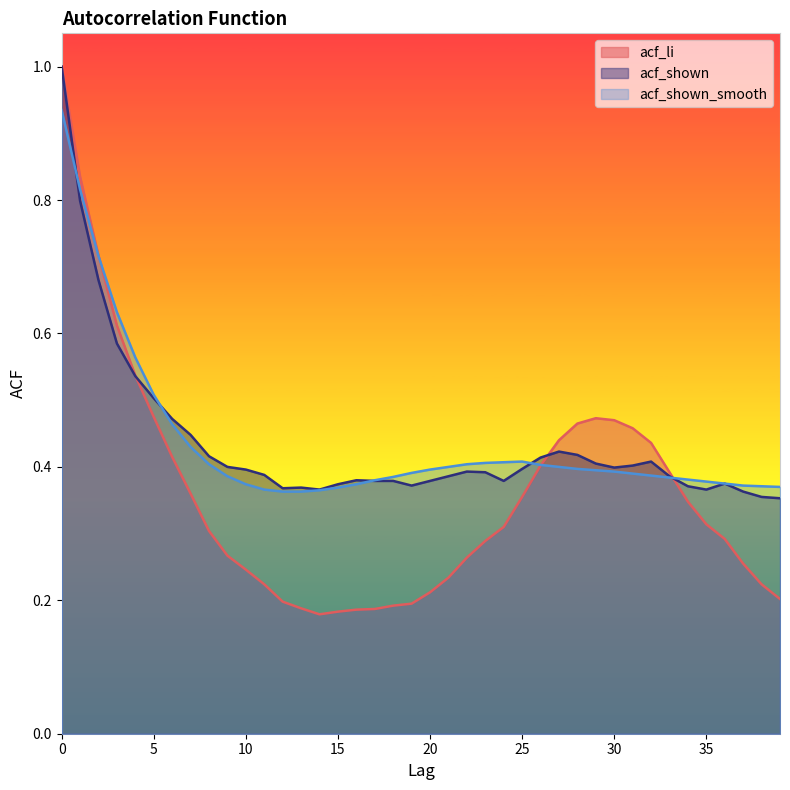

Between which two adjacent categories do acf_shown_smooth and acf_li first intersect?

2 and 3